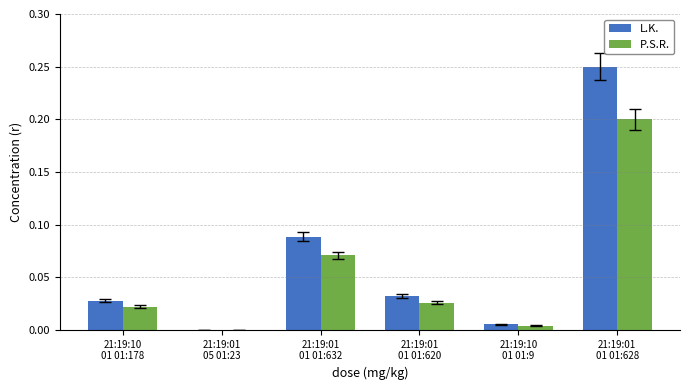

How many groups of bars are there?

6